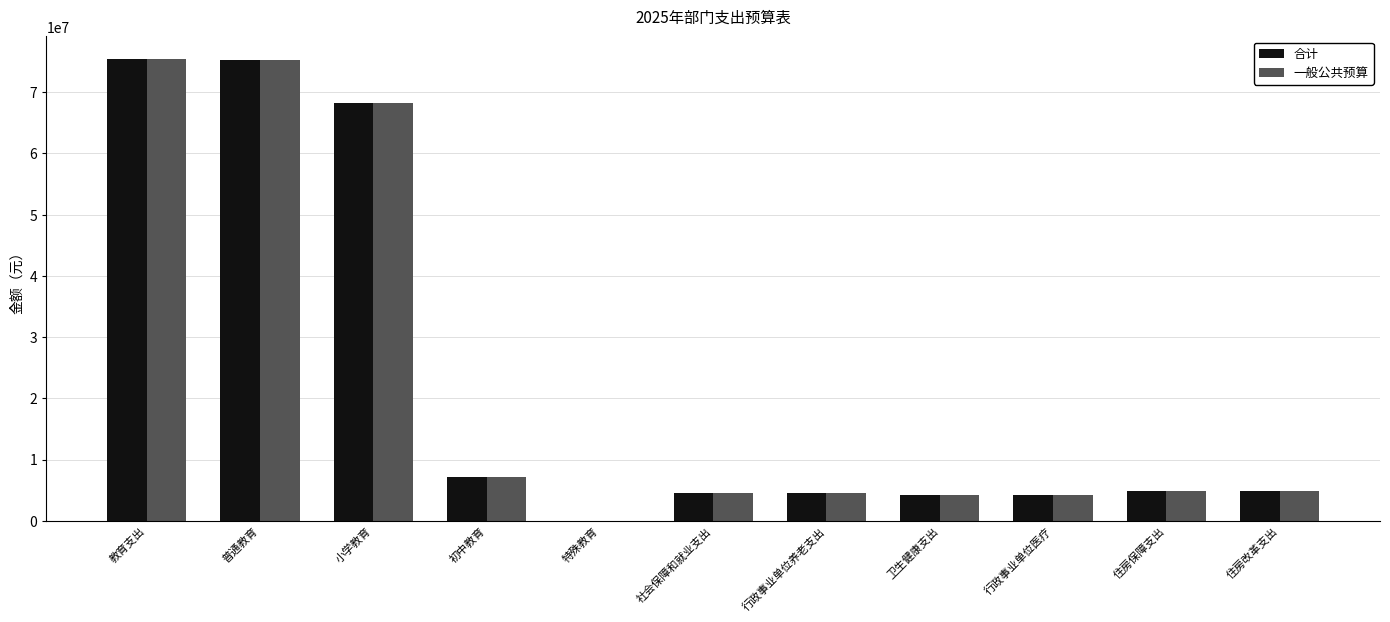

How many groups of bars are there?

11